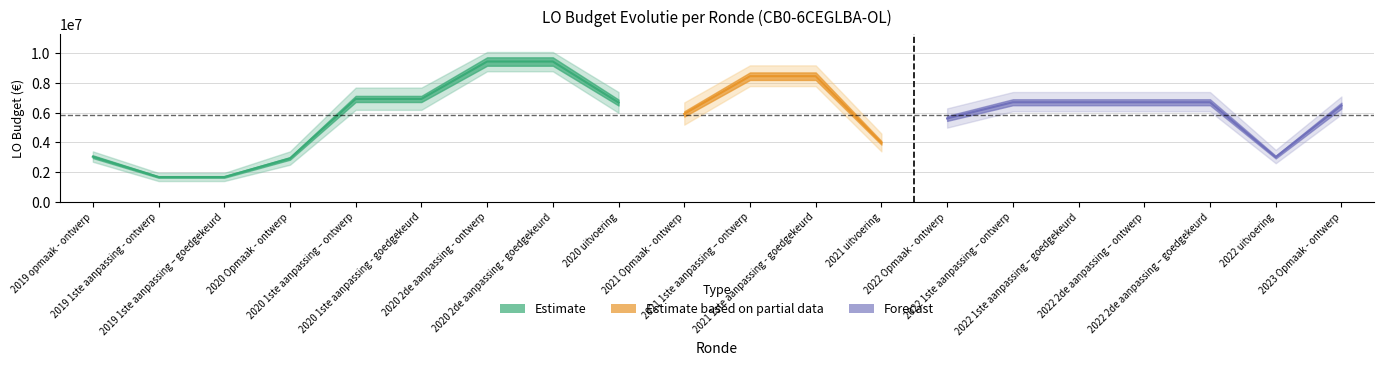

True or false: LO (goedgekeurd) and LO (ontwerp) intersect in this chart.

False